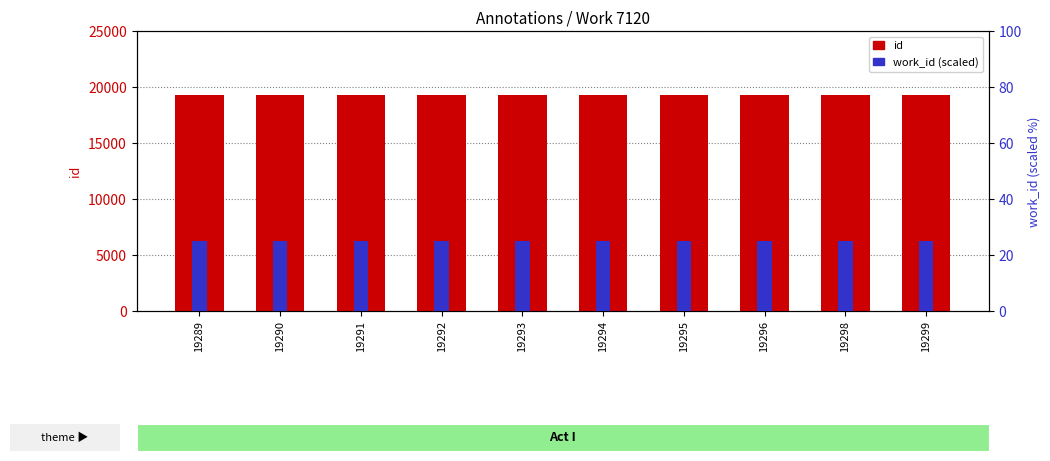

Rank the series at 19290 from lowest to highest value.

work_id (scaled), id